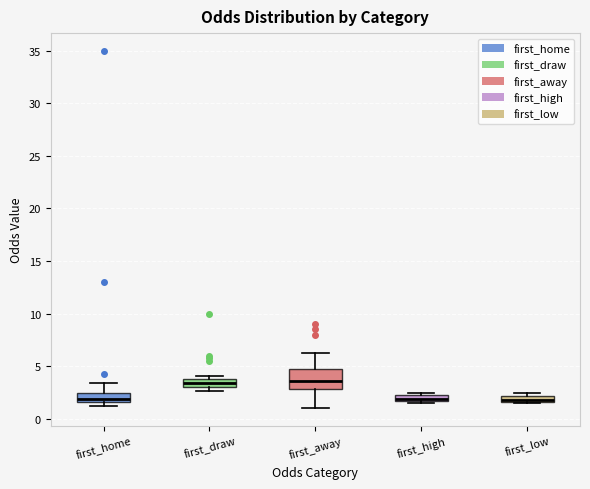

Comparing the boxes themselves (not the whiskers), which one is the tallest?

first_away